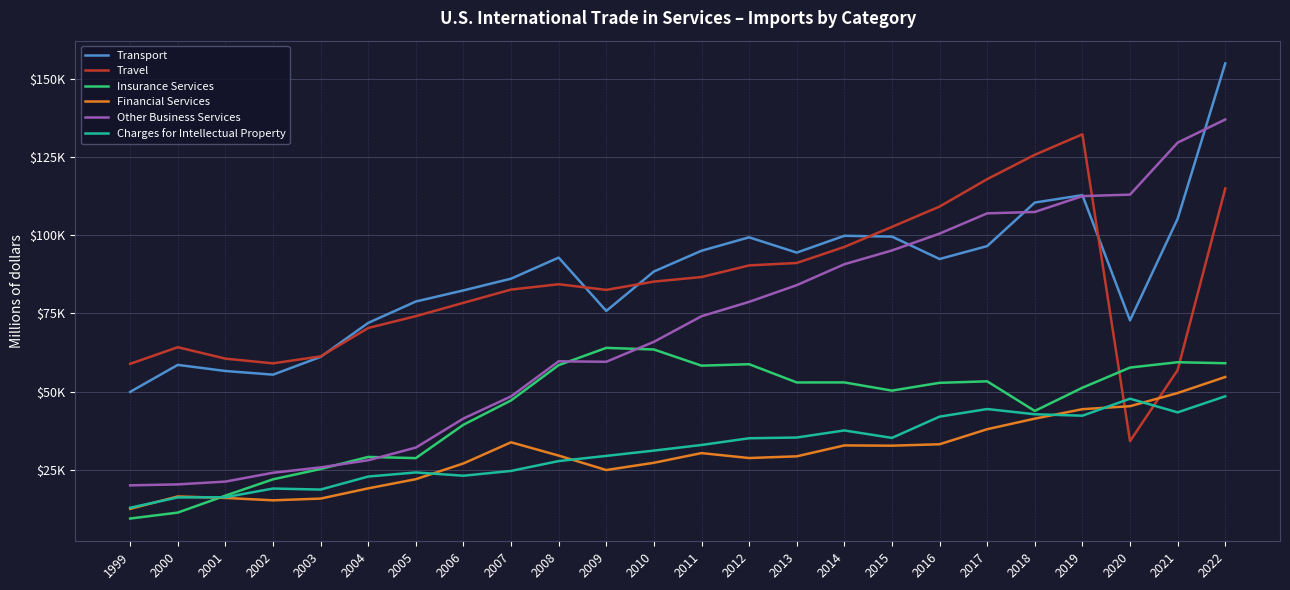

Between 2012 and 2021, which is larger?

2021